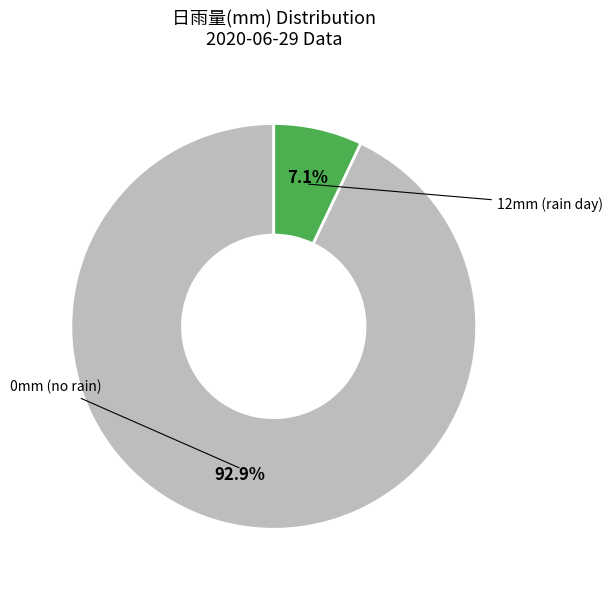

Is there a majority slice in this chart?

Yes